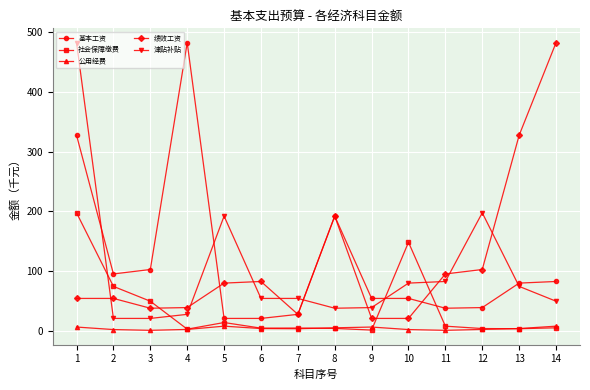

Which series changed the most between 1 and 6?

津贴补贴